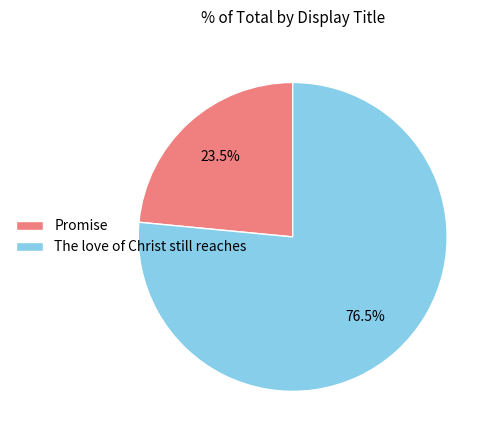

What is the majority slice?

The love of Christ still reaches